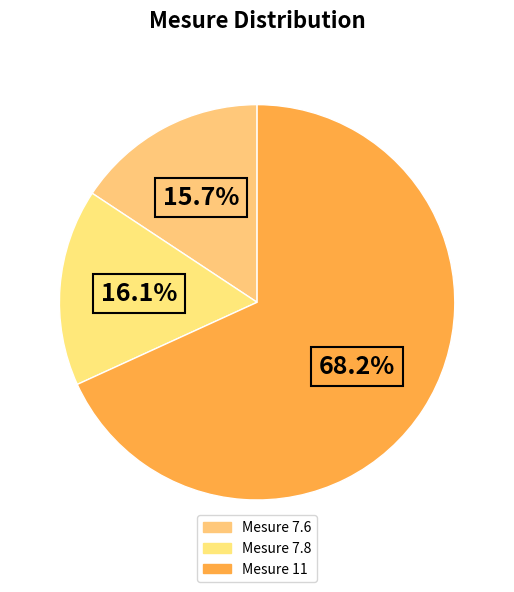

How many segments does this pie chart have?

3